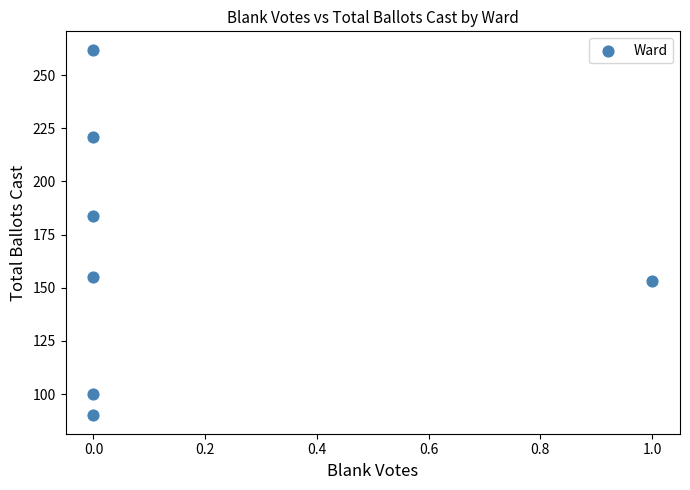

What Y value in the scatter plot is closest to 176?

184